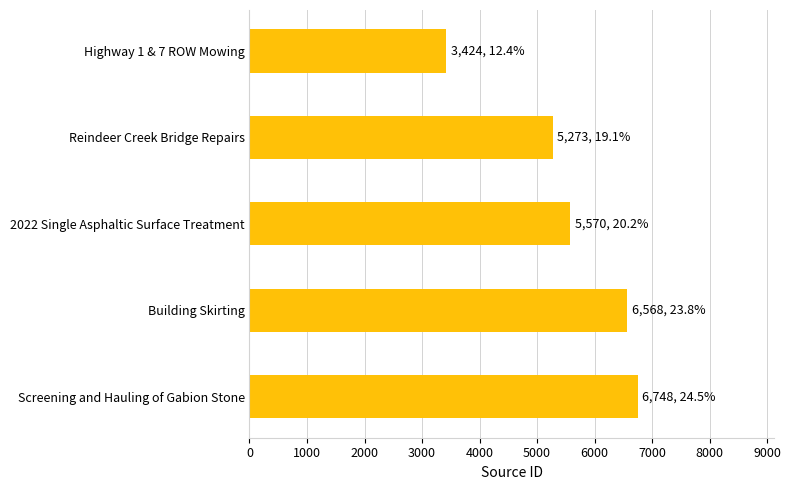

At which label is the value closest to 5086?

Reindeer Creek Bridge Repairs